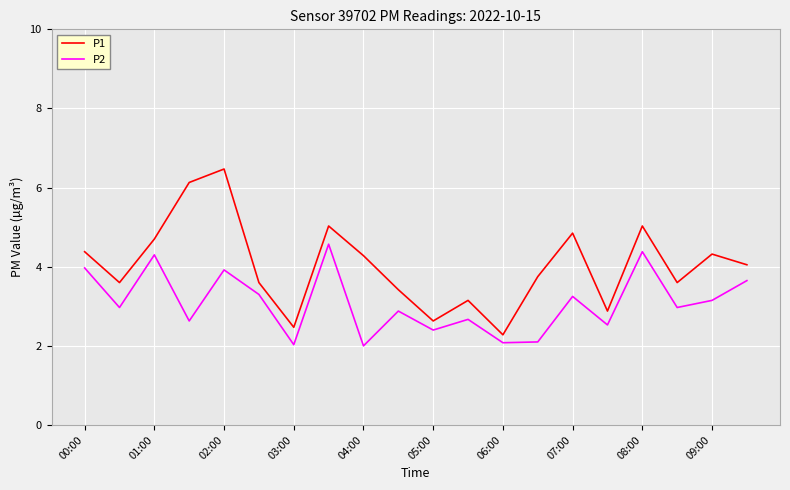

Which series has the largest range (max minus min)?

P1